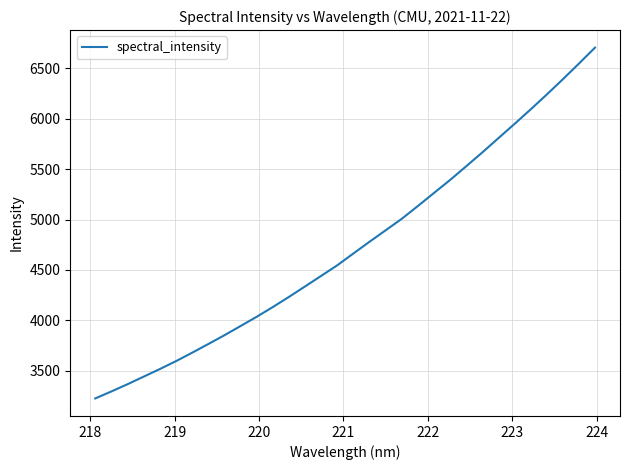

What is the difference between the maximum and minimum values?

3477.5